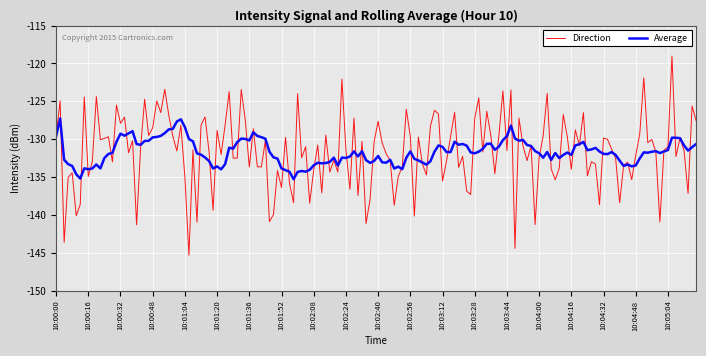

Which series has the widest spread of values?

Direction